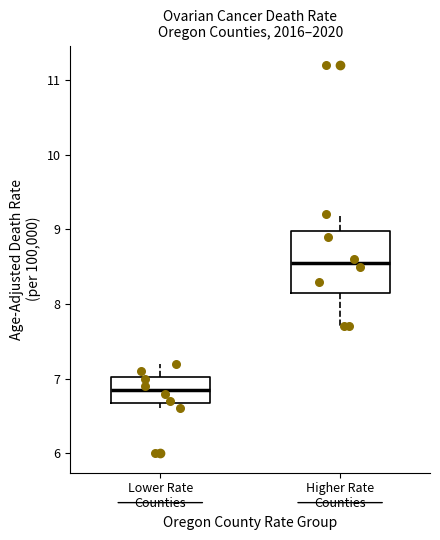

Reading left to right, transcribe this box plot: for each box, give where its median line is, the range the box spans, and where its two whiskers end, as read against the y-axis. The values are not printed on the chart, so give them approximately, as read against the axis.

Lower Rate Counties: median 6.9, box 6.7 to 7.0, whiskers 6.6 to 7.2
Higher Rate Counties: median 8.6, box 8.2 to 9.0, whiskers 7.7 to 9.2